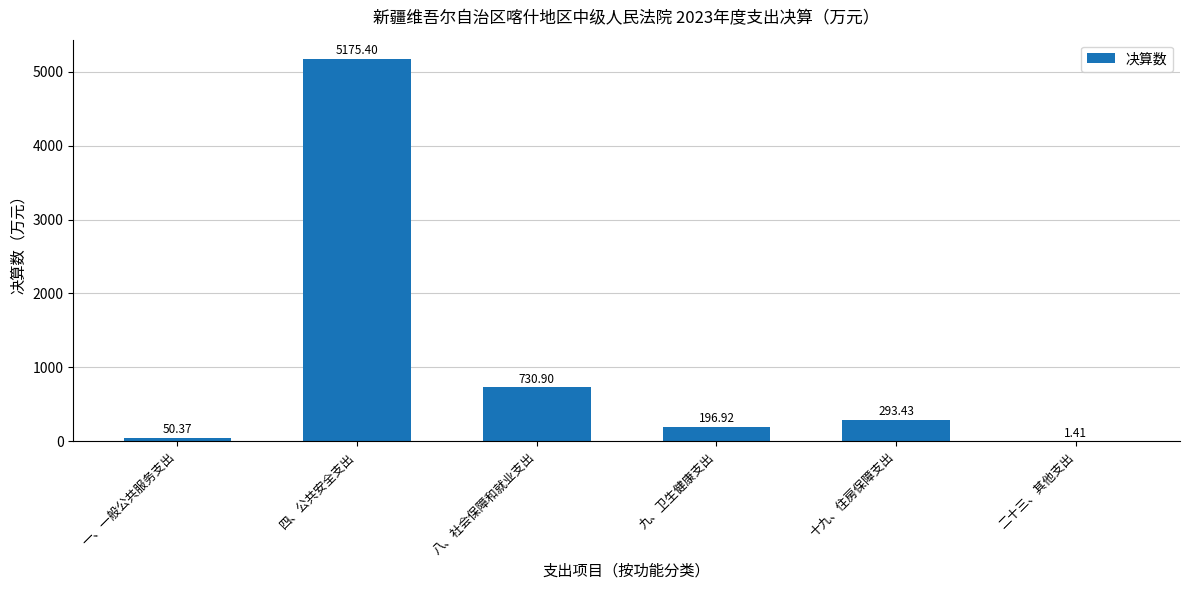

What is the sum of the values at 二十三、其他支出 and 八、社会保障和就业支出?

732.3